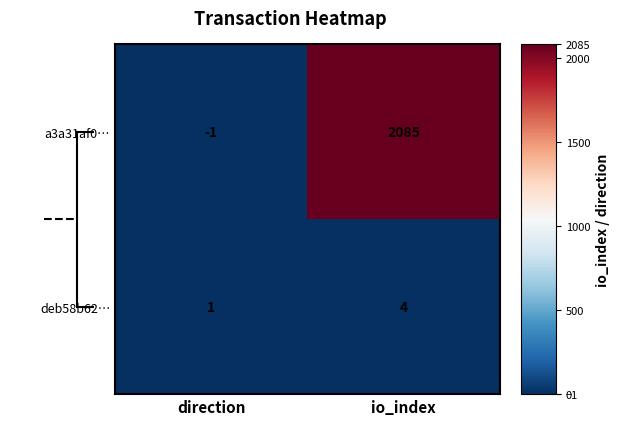

At how many categories does at least one series exceed 1849?

1